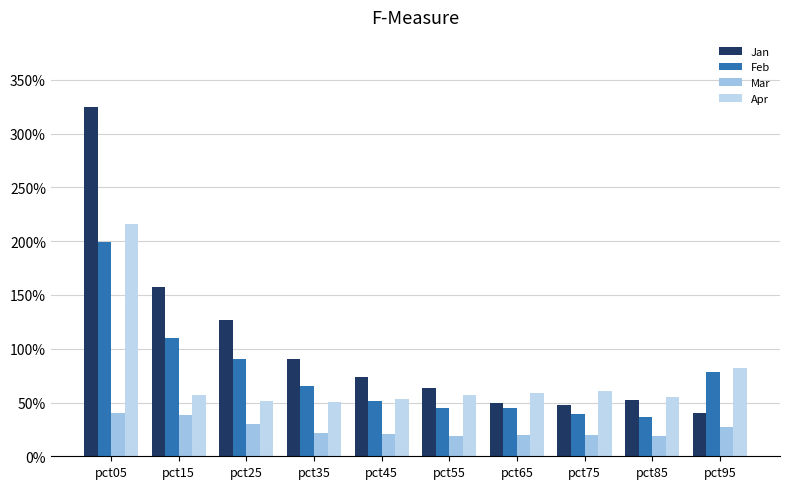

What is the value of the Jan bar at the 5th from the left?

0.7